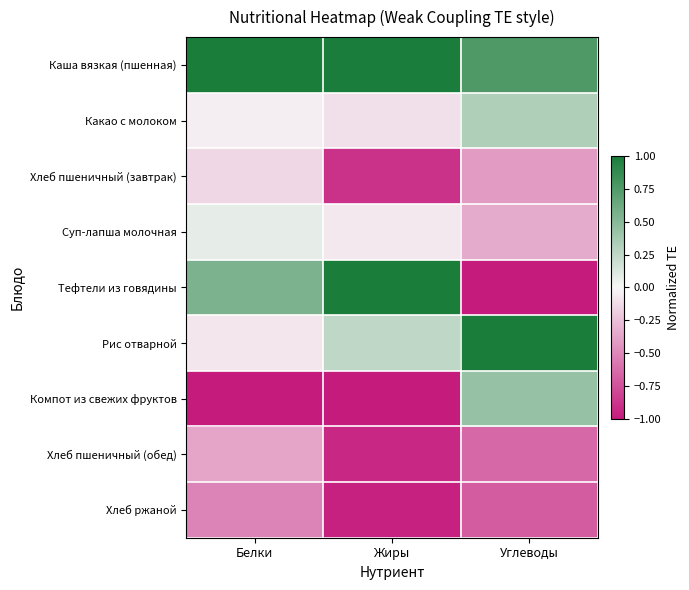

Reading left to right, what are all the values shown in this chart?

Каша вязкая (пшенная): Белки=1.0	Жиры=1.0	Углеводы=0.8
Какао с молоком: Белки=-0.0	Жиры=-0.1	Углеводы=0.3
Хлеб пшеничный (завтрак): Белки=-0.1	Жиры=-0.9	Углеводы=-0.4
Суп-лапша молочная: Белки=0.1	Жиры=-0.1	Углеводы=-0.3
Тефтели из говядины: Белки=0.5	Жиры=1.0	Углеводы=-1.0
Рис отварной: Белки=-0.1	Жиры=0.3	Углеводы=1.0
Компот из свежих фруктов: Белки=-1.0	Жиры=-1.0	Углеводы=0.4
Хлеб пшеничный (обед): Белки=-0.4	Жиры=-0.9	Углеводы=-0.6
Хлеб ржаной: Белки=-0.5	Жиры=-1.0	Углеводы=-0.7